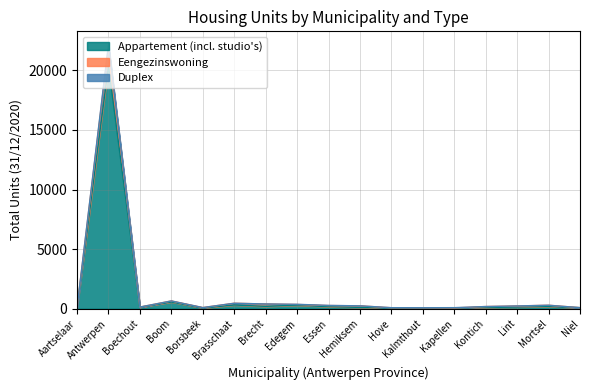

Which category has the lowest value across all series?

Hove